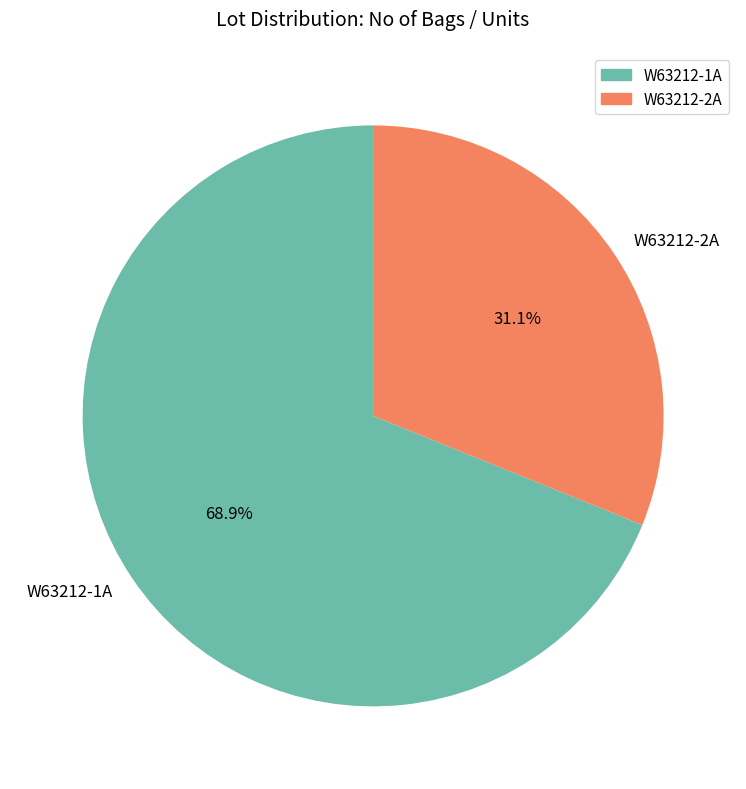

Combined, do W63212-1A and W63212-2A account for over 50%?

Yes